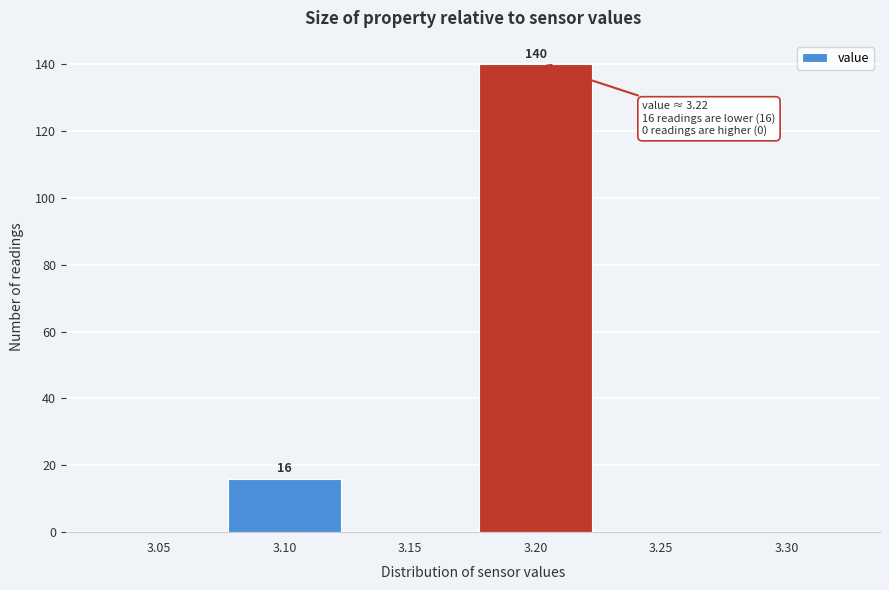

Reading left to right, list all the values displayed in this chart.

3.05=0	3.10=16	3.15=0	3.20=140	3.25=0	3.30=0